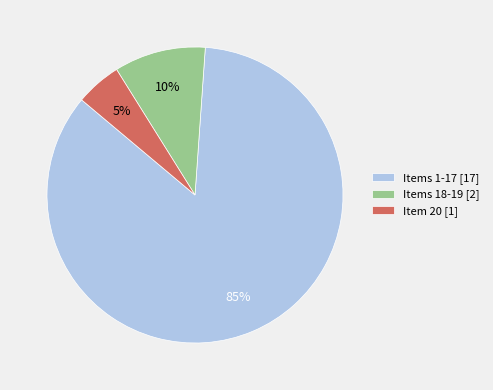

Is there any slice that represents more than half of the pie?

Yes